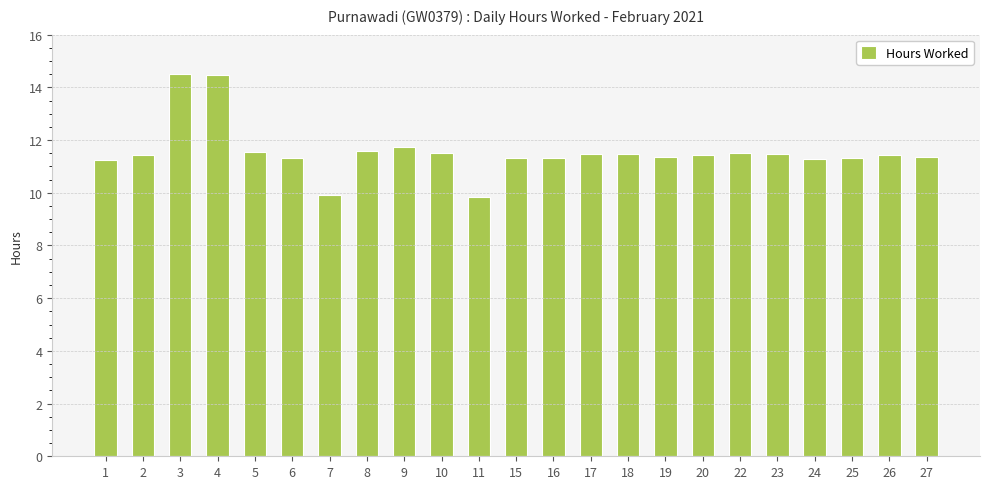

Which has a higher value, 10 or 9?

9